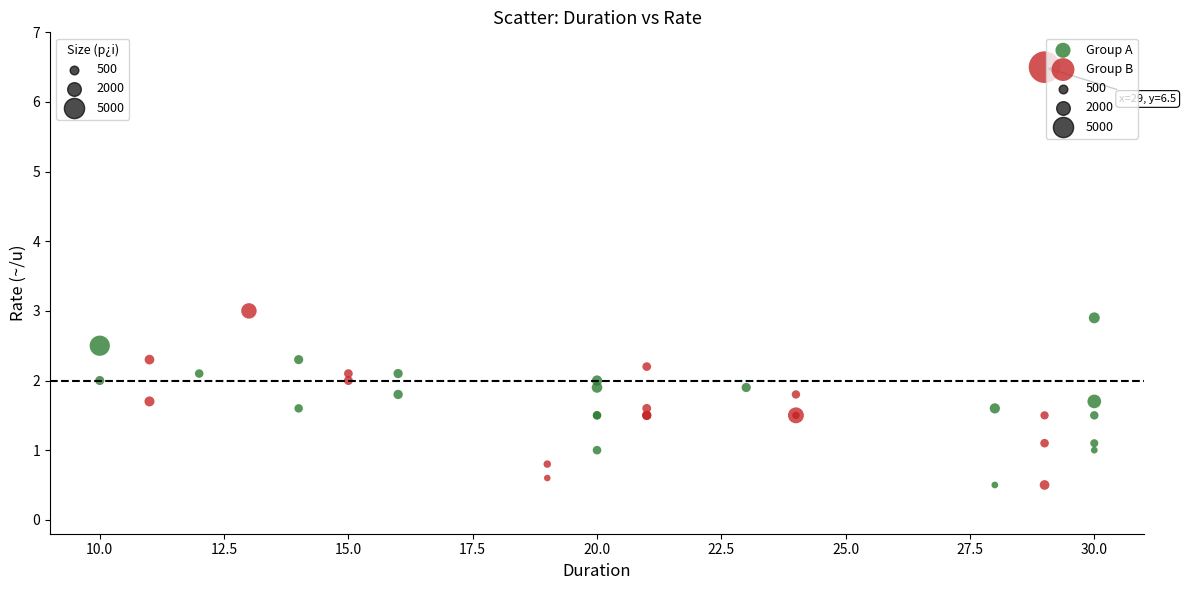

Which series contains the highest Y value?

Group B